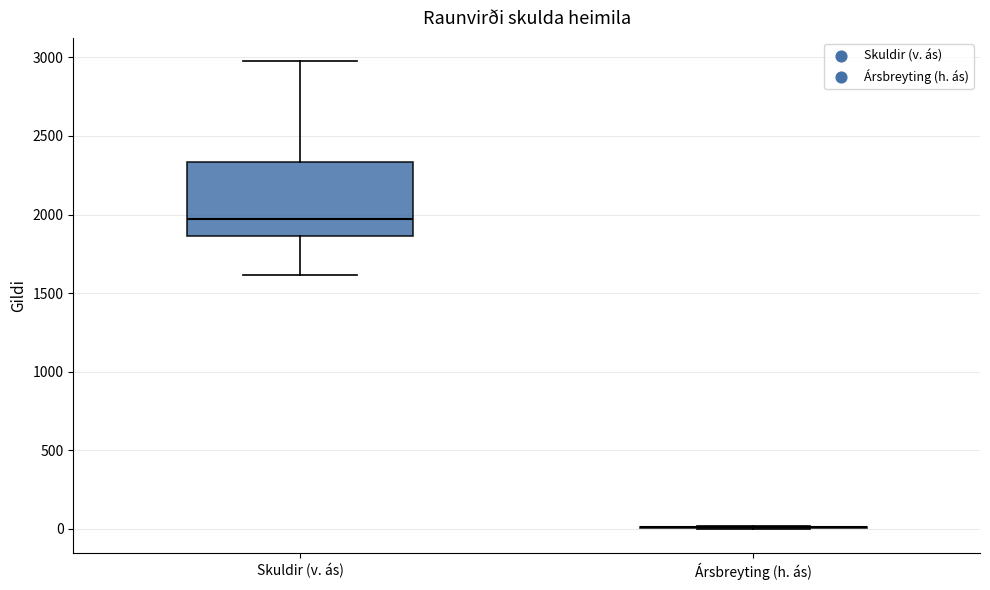

Which box is the tallest, from its lower edge to its upper edge?

Skuldir (v. ás)